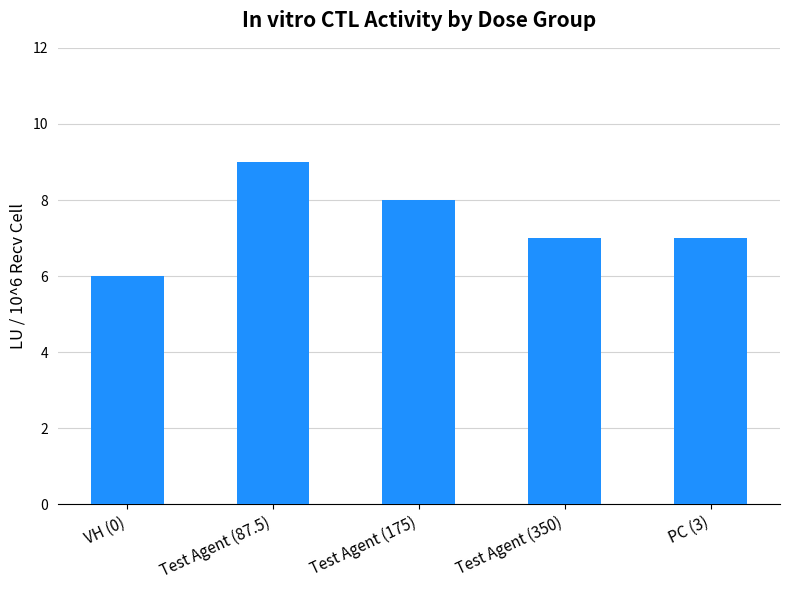

How many bars are there in total?

5